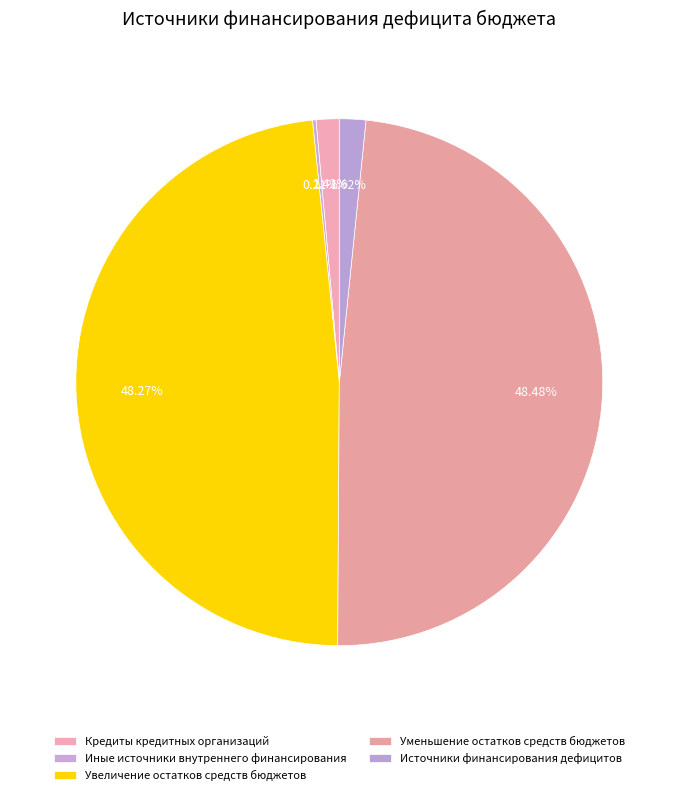

To the nearest percent, what percentage of the pie is Уменьшение остатков средств бюджетов?

48%